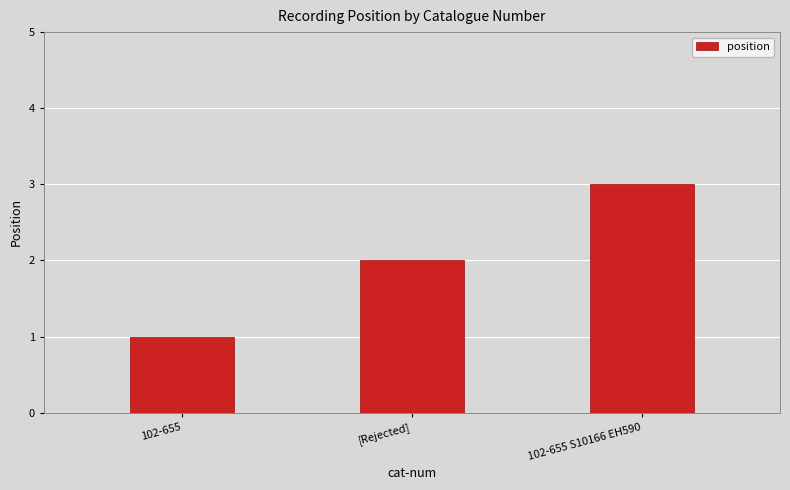

How many distinct data groups are displayed?

1